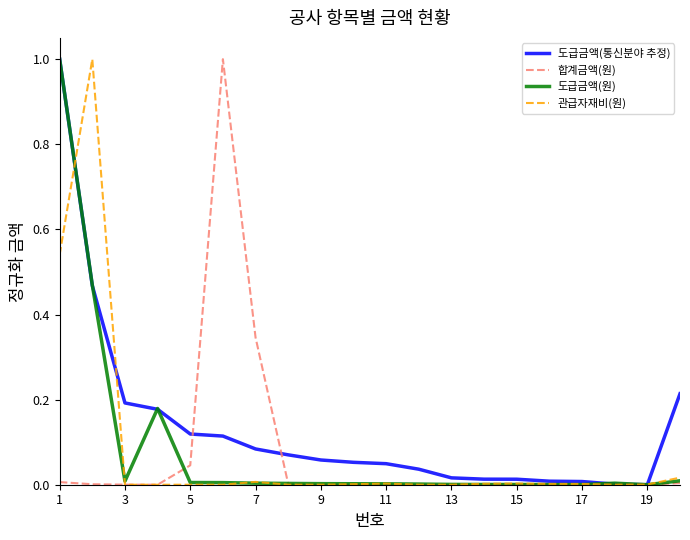

Which series has the largest total across all categories?

도급금액(통신분야 추정)